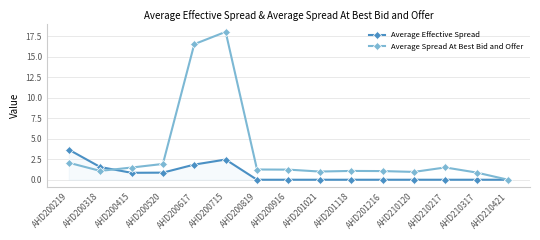

Rank the series at AHD210217 from lowest to highest value.

Average Effective Spread, Average Spread At Best Bid and Offer